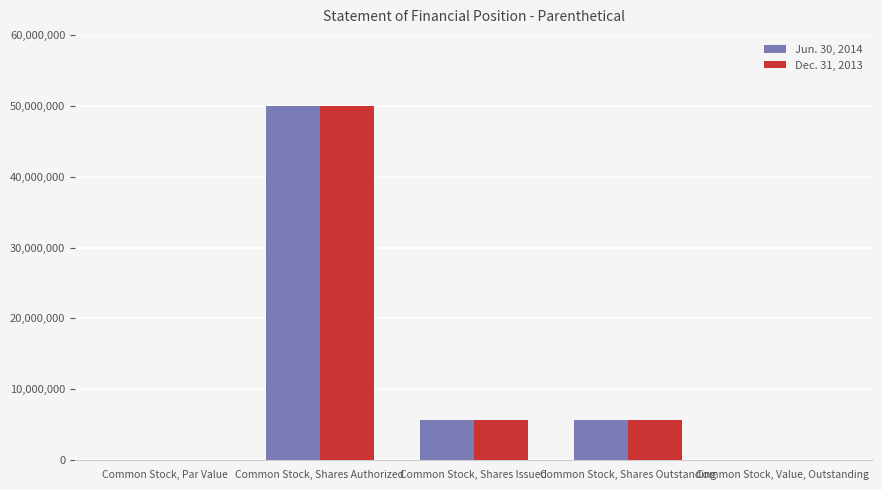

At which category is the sum across all series the highest?

Common Stock, Shares Authorized